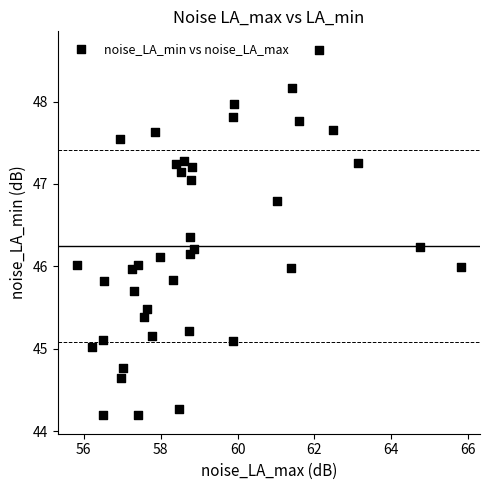

What is the range of Y values (max minus min)?

4.4